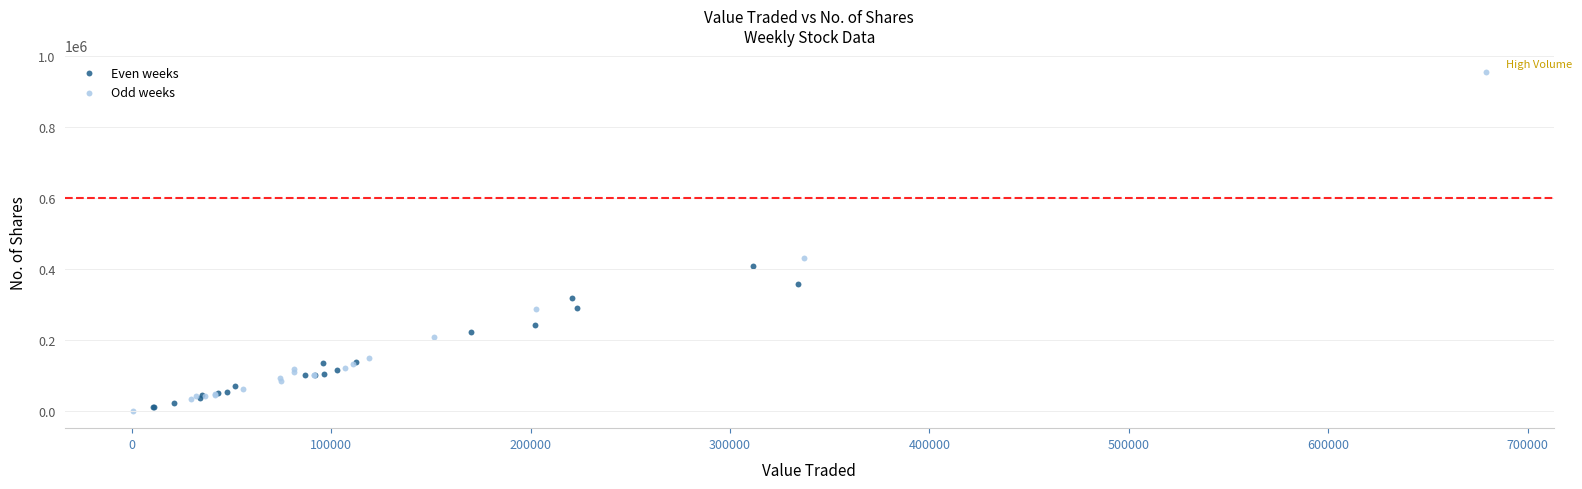

Which series has the widest spread of Y values?

Odd weeks